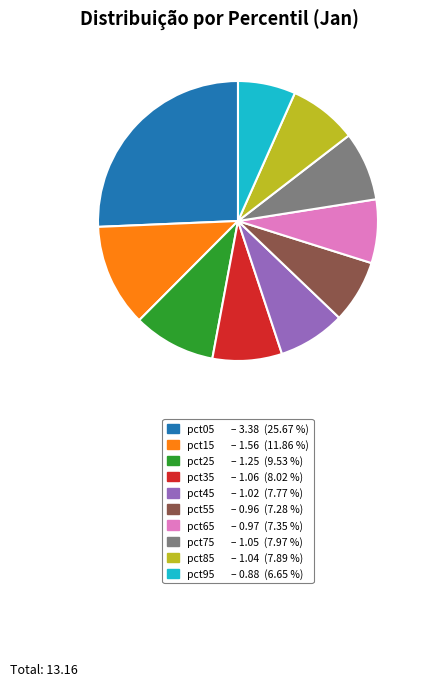

Is the sum of pct75 and pct65 greater than half?

No